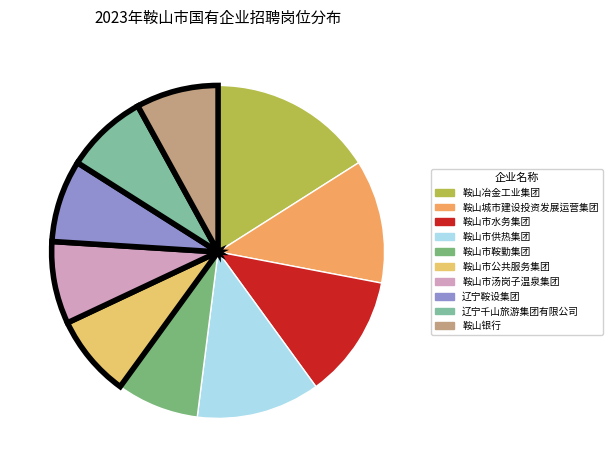

How many segments does this pie chart have?

10